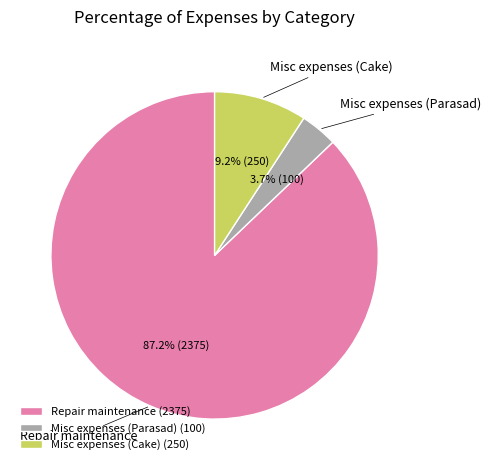

The Misc expenses (Parasad) slice represents 4% of the pie. True or false?

True